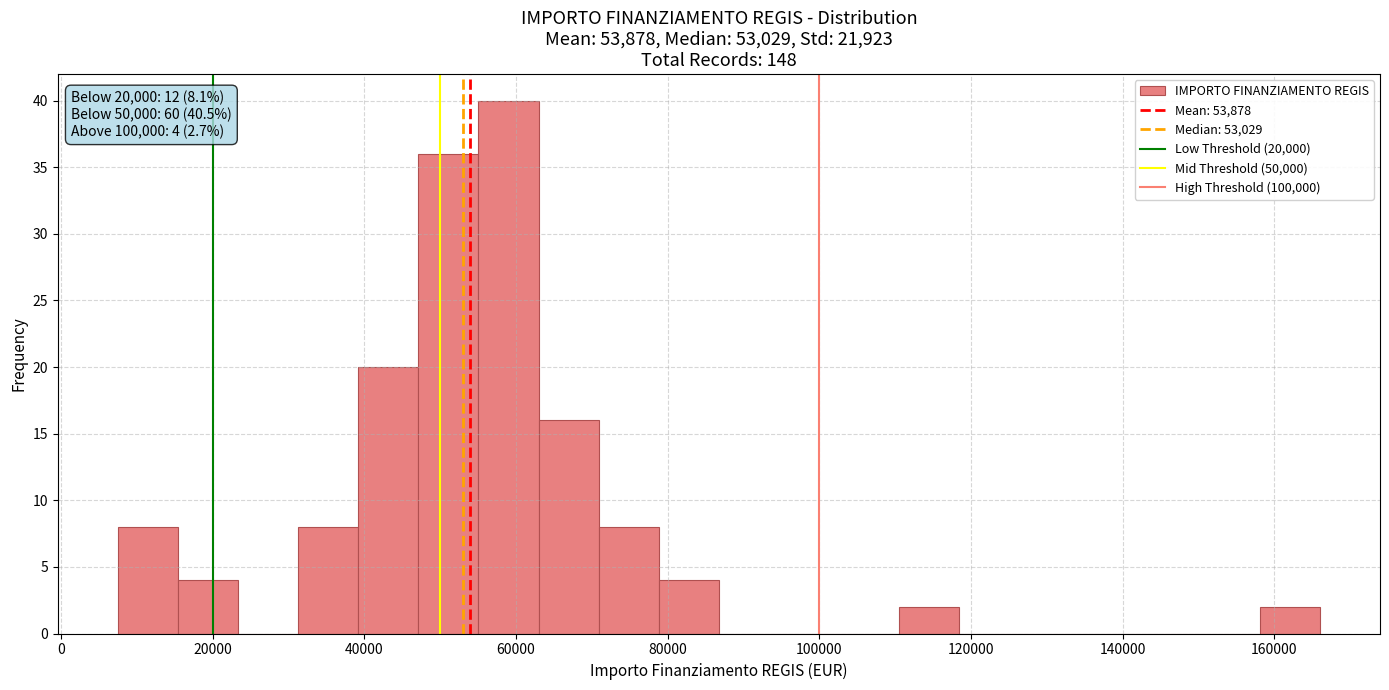

Around what value on the x-axis is the tallest bar? Give the approximate position of its centre, as read against the axis.

60000